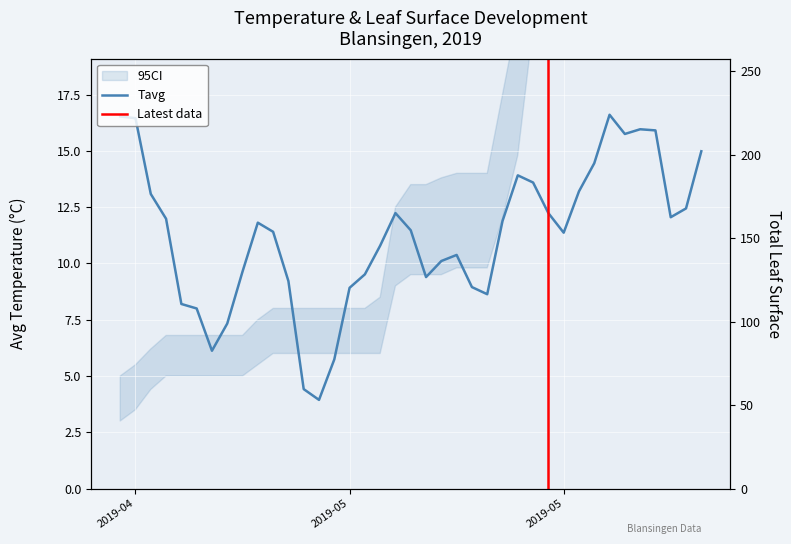

What is the maximum value shown in the chart?

16.6